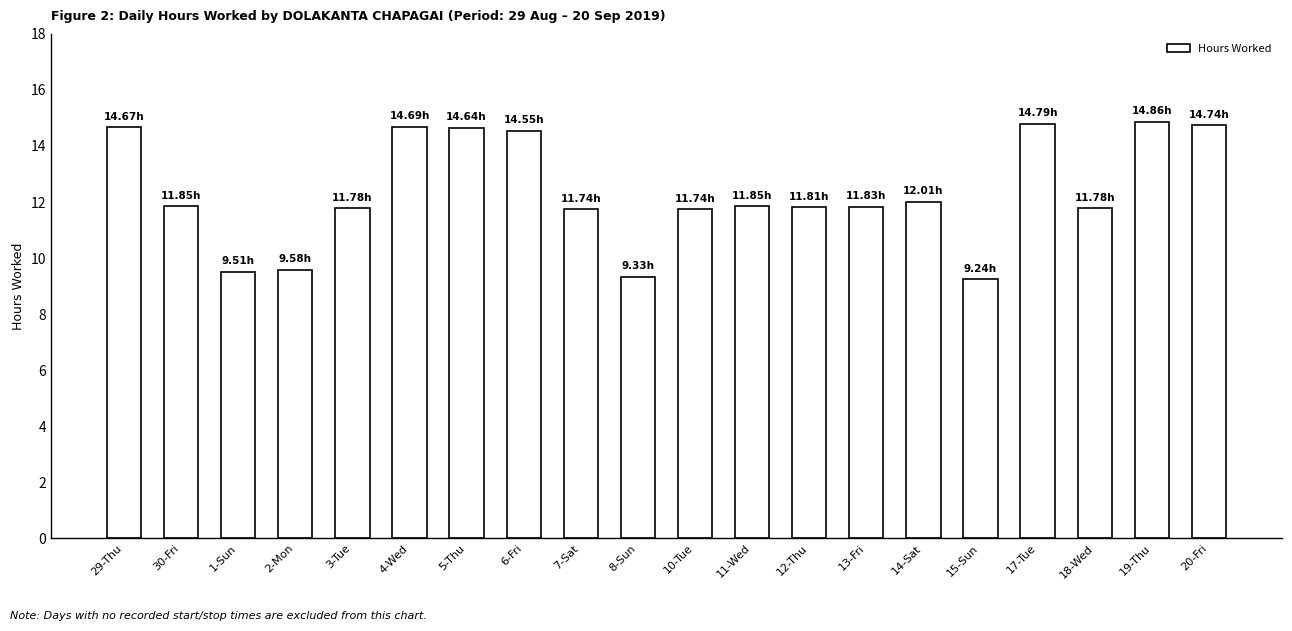

What is the greatest value displayed?

14.9